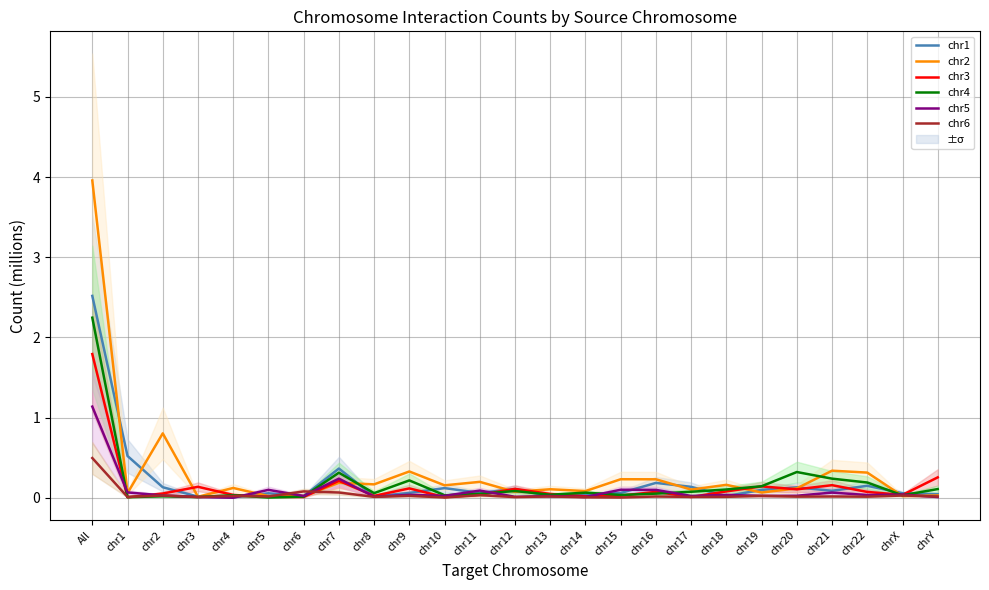

Is it true that chr2 equals 0.2 at chr13?

False